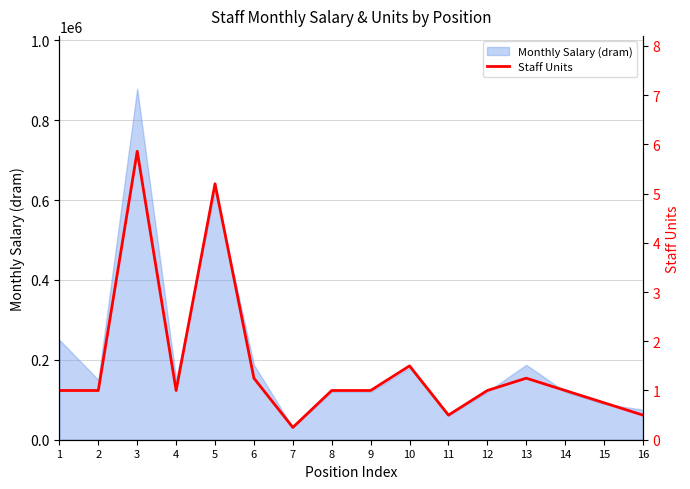

Approximately how many times larger is the value at 9 compared to 12?

1.0